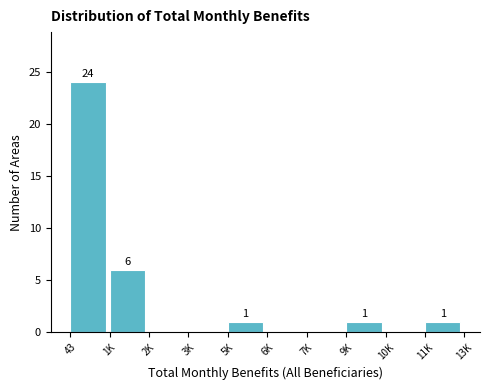

Reading right to left, transcribe all the data shown in this chart.

11K=1	10K=0	9K=1	7K=0	6K=0	5K=1	3K=0	2K=0	1K=6	43=24